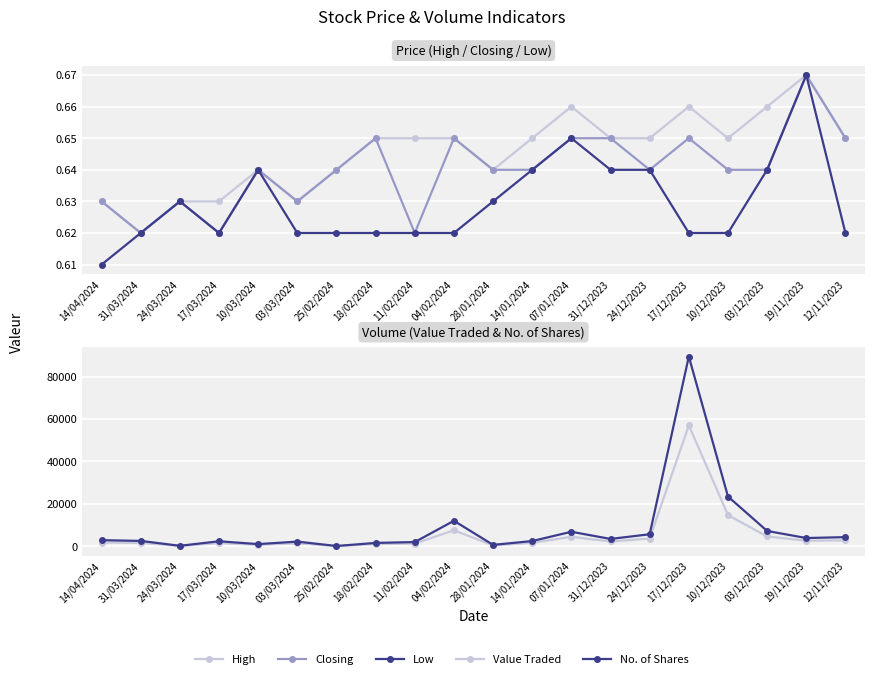

Between 14/04/2024 and 11/02/2024, which series saw the biggest shift?

No. of Shares